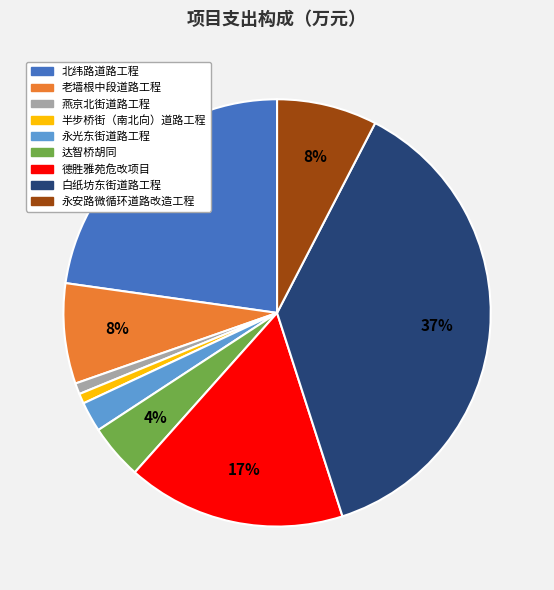

Which has a higher value, 北纬路道路工程 or 老墙根中段道路工程?

北纬路道路工程